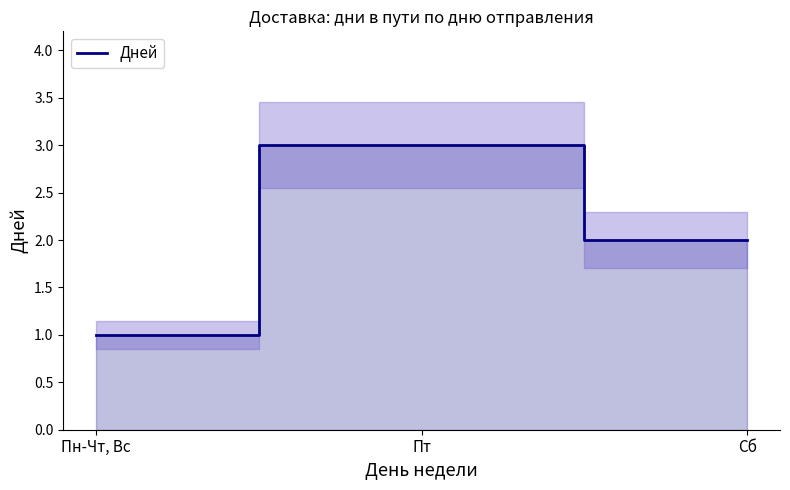

At which label does the data first exceed 2?

Пт